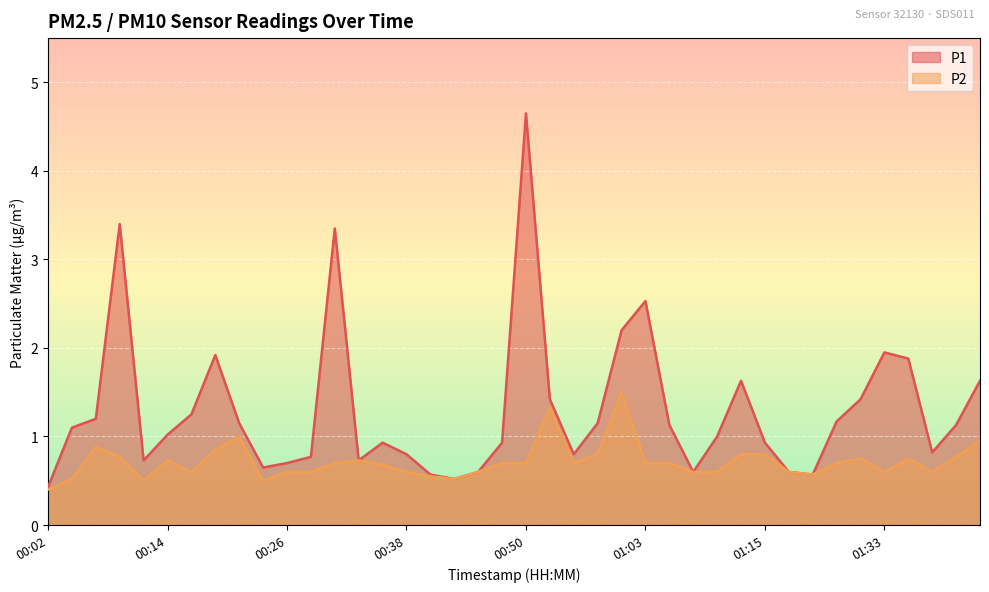

Read the P1 value at 01:10.

1.0